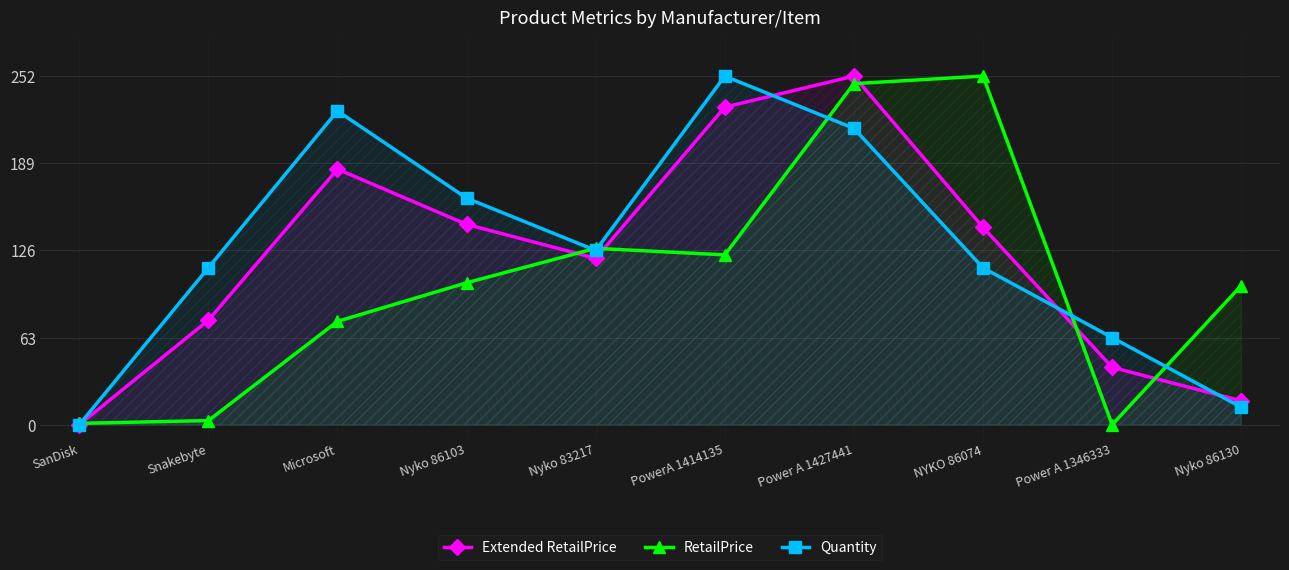

What are all the series names shown in the legend?

Extended RetailPrice, RetailPrice, Quantity